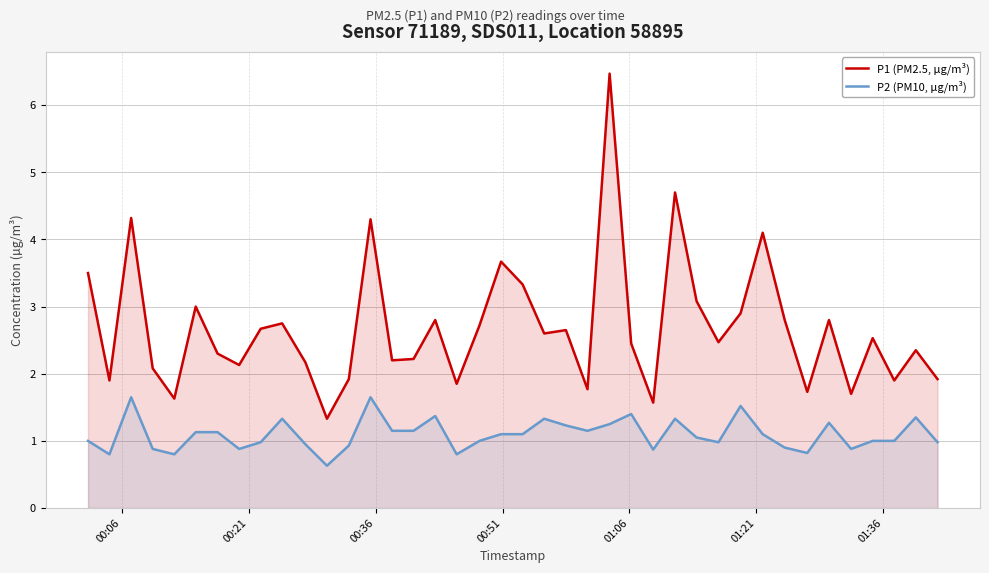

What is the difference between the maximum and minimum values in the P1 (PM2.5, µg/m³) series?

5.1